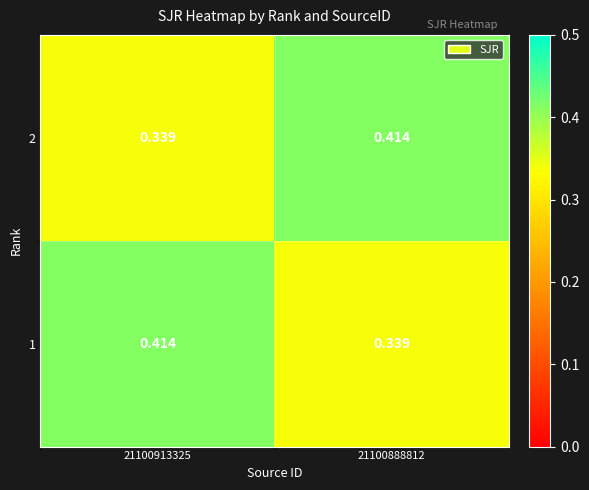

How many data points does each series have?

2